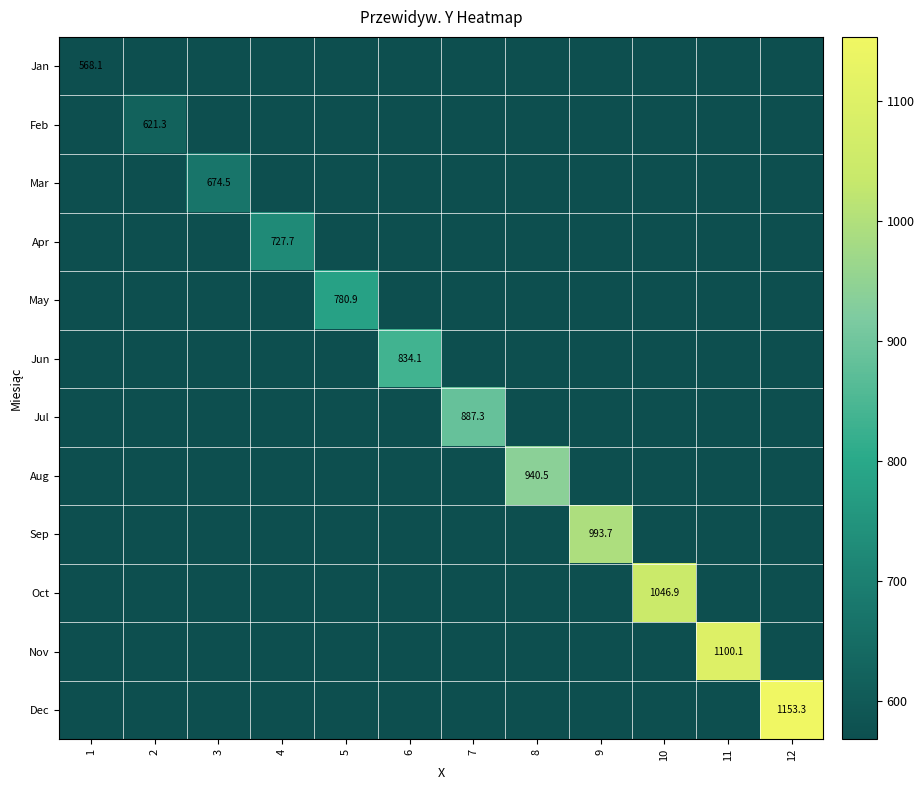

Between 6 and 4, which is larger?

4